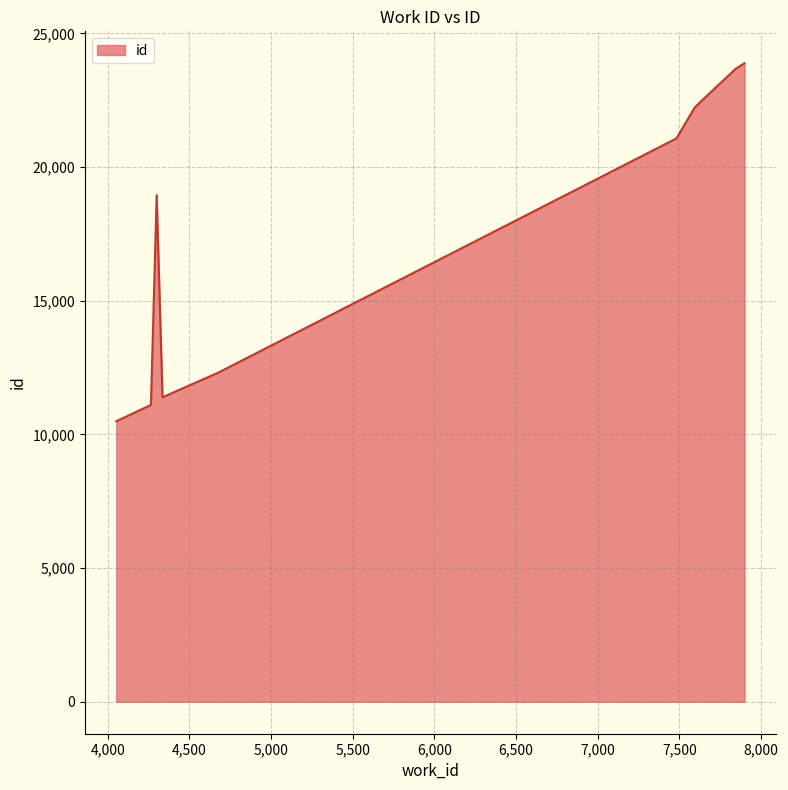

What is the greatest value displayed?

23881